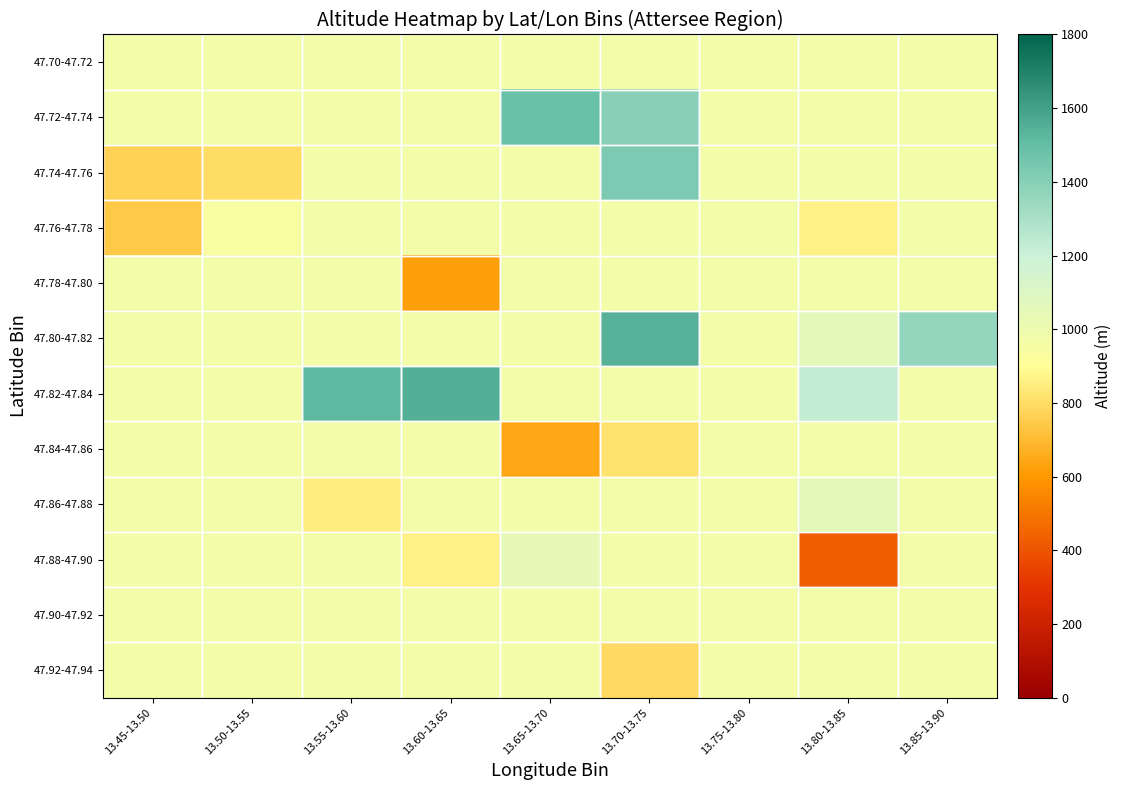

At how many categories does at least one series exceed 525?

9